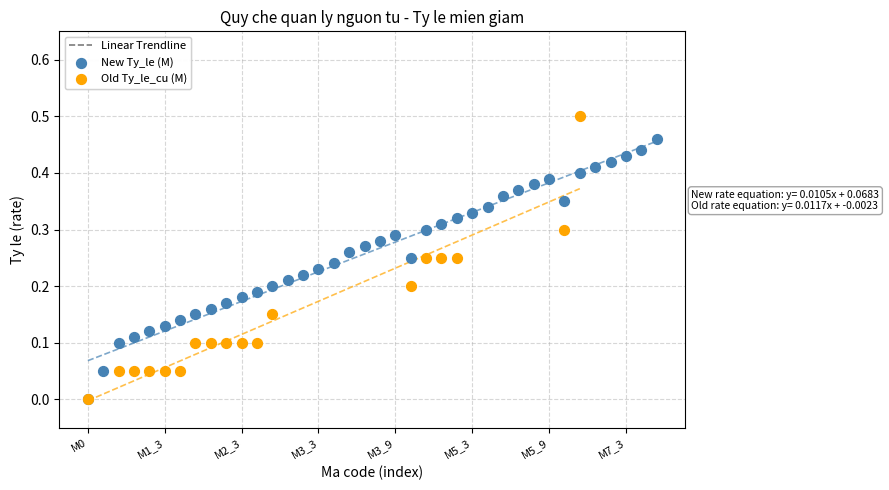

Which series has the largest Y range (max minus min)?

Old Ty_le_cu (M)